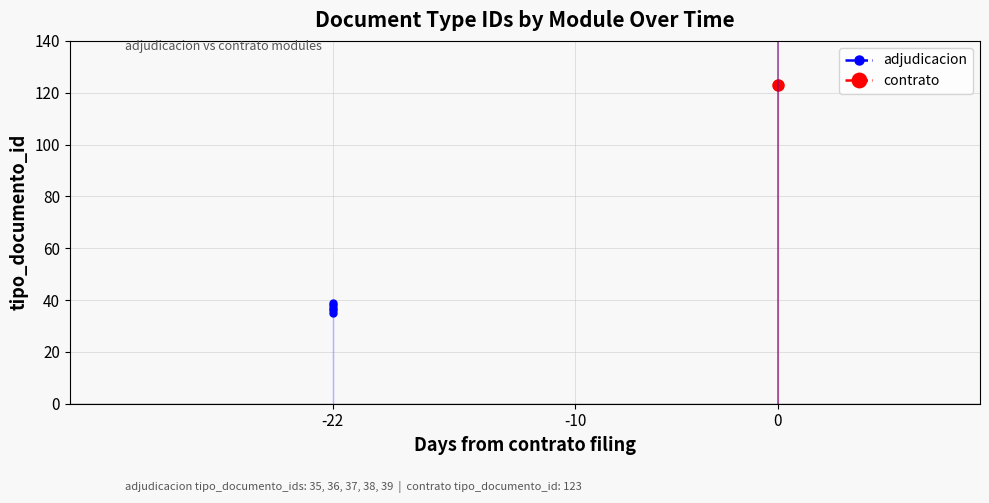

What is the difference between the second highest and second lowest values?

2